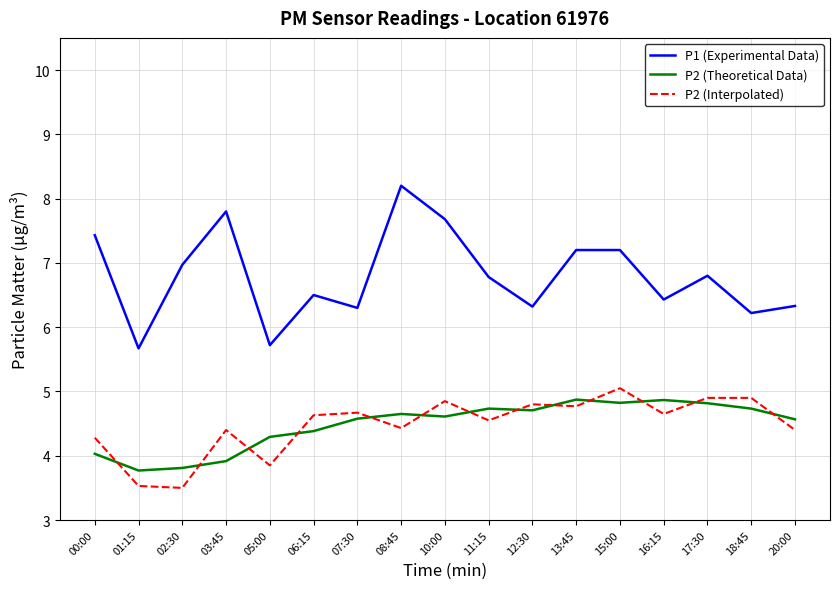

What is the sum of all P2 (Theoretical Data) values?

76.2